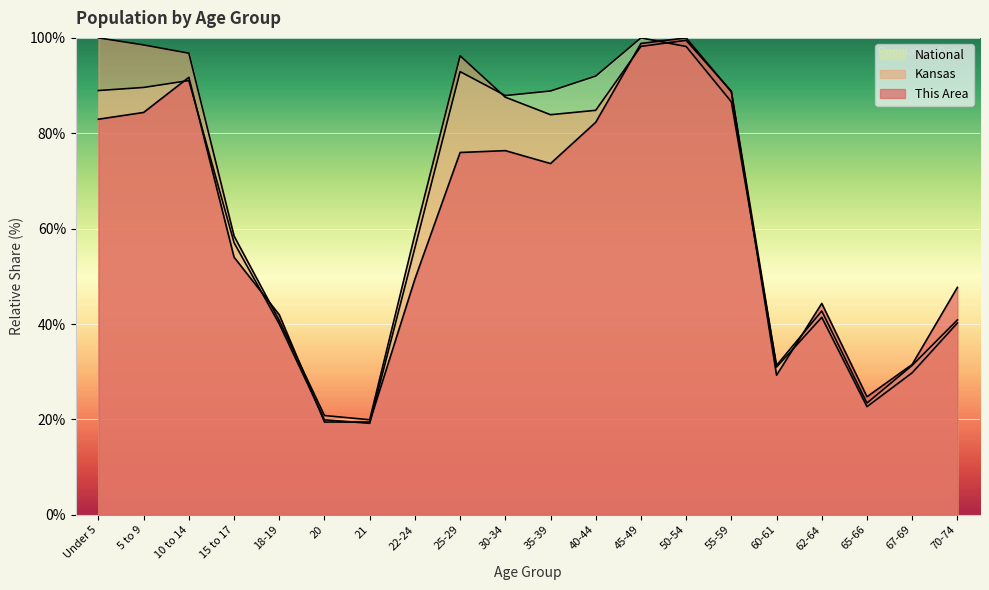

Reading right to left, extract all data points from this chart.

This Area: 70-74=47.7	67-69=31.5	65-66=24.7	62-64=44.3	60-61=29.3	55-59=88.7	50-54=100.0	45-49=98.8	40-44=82.3	35-39=73.6	30-34=76.4	25-29=76.0	22-24=49.4	21=19.4	20=19.4	18-19=41.9	15 to 17=54.0	10 to 14=91.7	5 to 9=84.4	Under 5=82.9
Kansas: 70-74=40.2	67-69=29.8	65-66=22.7	62-64=41.4	60-61=31.0	55-59=88.8	50-54=99.5	45-49=98.2	40-44=84.8	35-39=83.9	30-34=87.6	25-29=96.2	22-24=58.8	21=19.9	20=20.8	18-19=40.7	15 to 17=58.5	10 to 14=96.8	5 to 9=98.5	Under 5=100.0
National: 70-74=40.9	67-69=31.3	65-66=23.4	62-64=42.7	60-61=31.3	55-59=86.6	50-54=98.2	45-49=100.0	40-44=92.0	35-39=88.9	30-34=87.9	25-29=92.9	22-24=56.0	21=19.2	20=19.9	18-19=40.0	15 to 17=57.0	10 to 14=91.1	5 to 9=89.6	Under 5=89.0